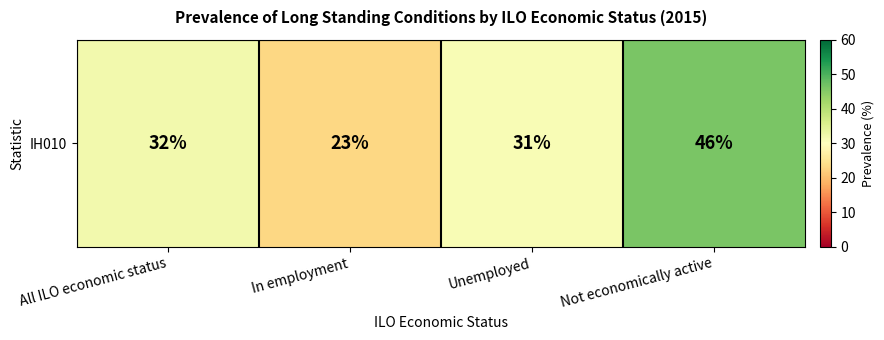

Is it true that the value at All ILO economic status is 45?

False